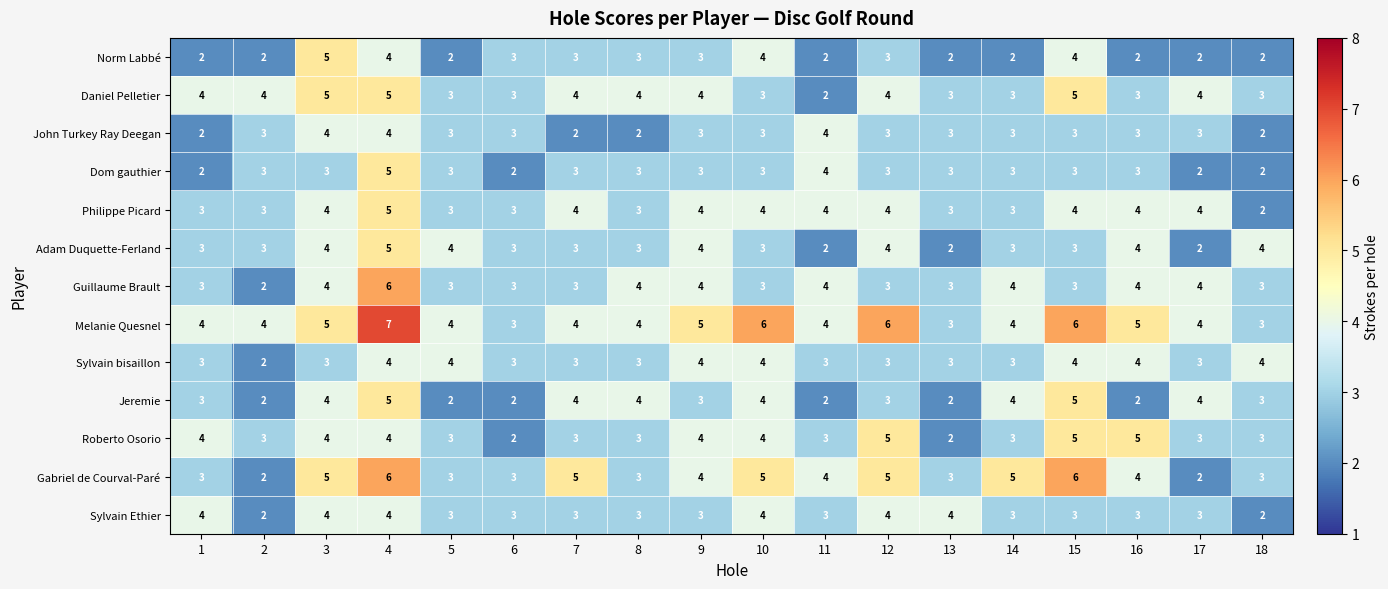

What is the difference between the highest and lowest values at 5?

2